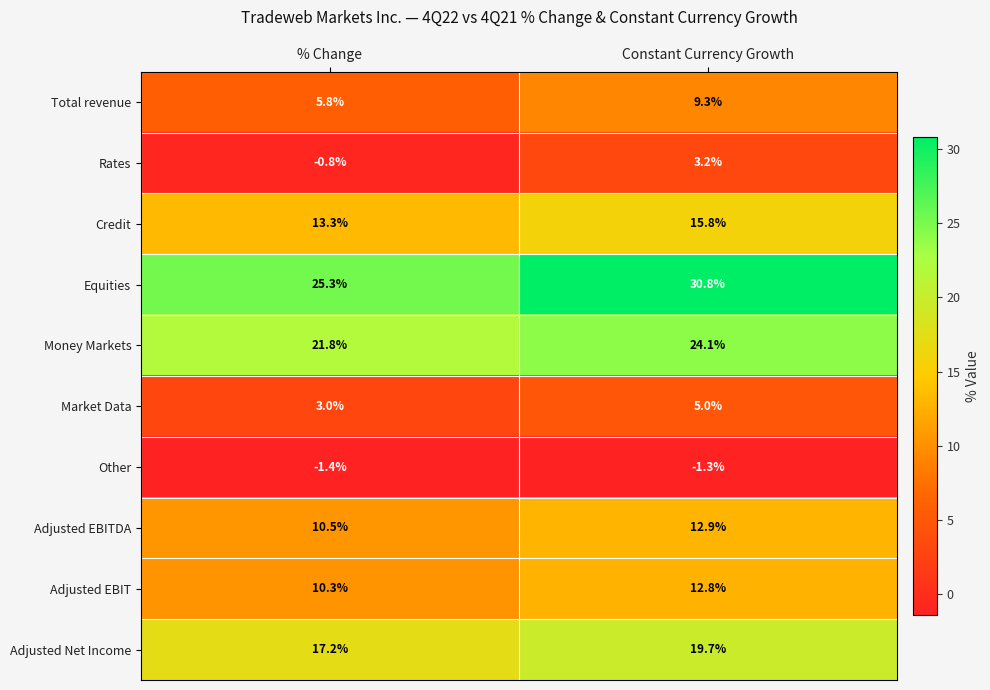

The value of Equities at % Change is 25.3. True or false?

True